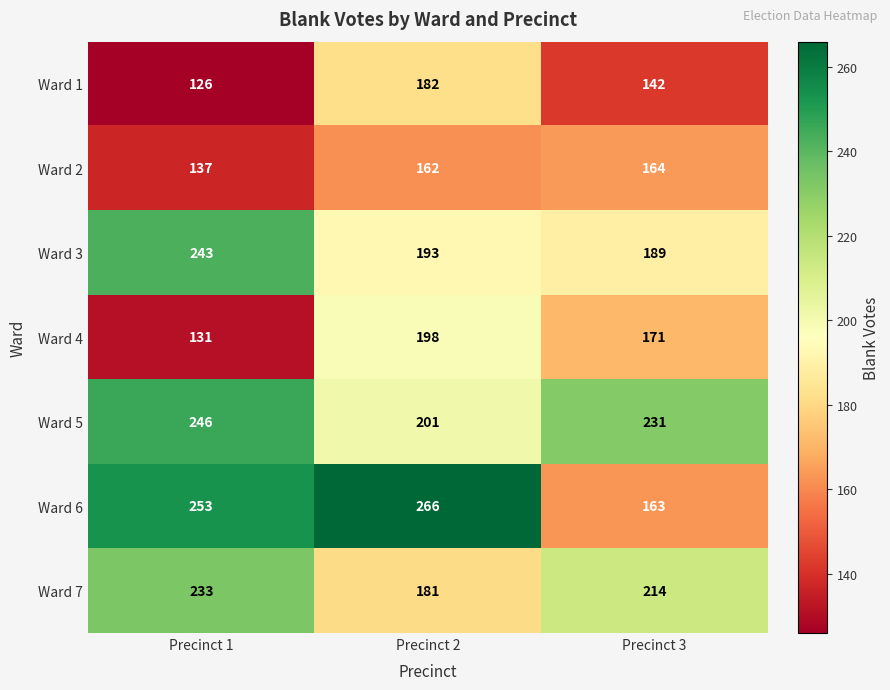

How many Ward 6 values are between 163 and 266?

3